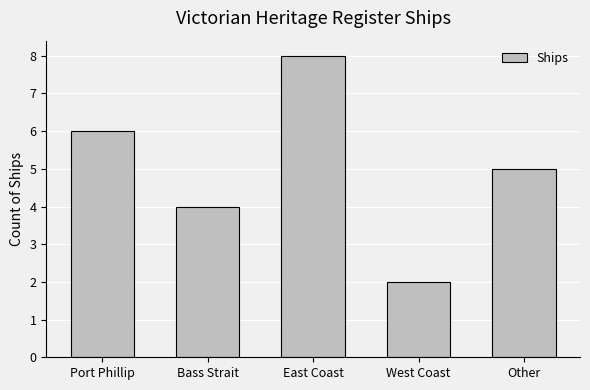

Count the values in the range 4 to 6.

3